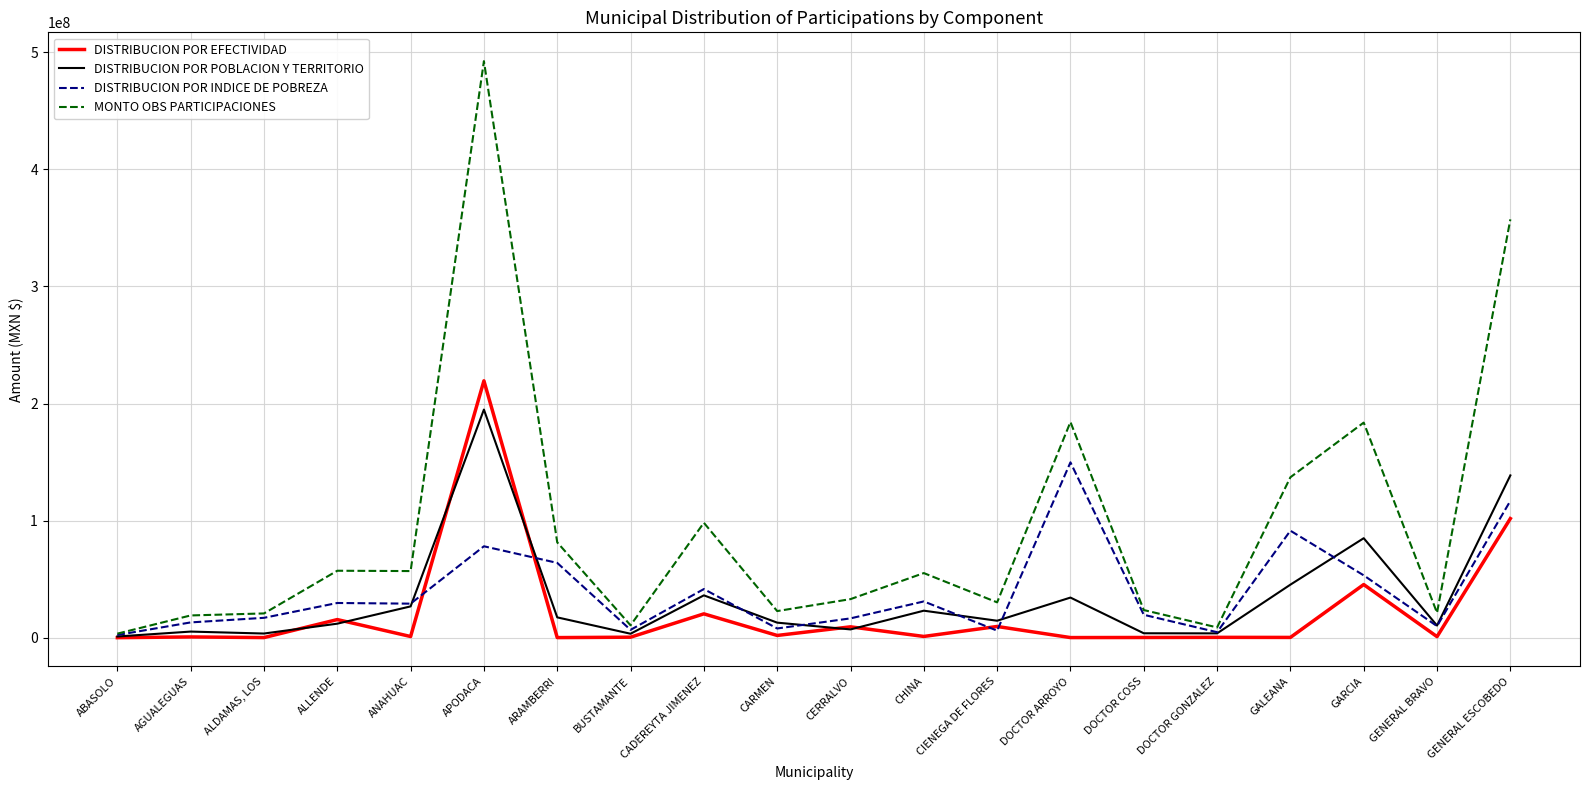

What is the maximum value for MONTO OBS PARTICIPACIONES?

492300993.8